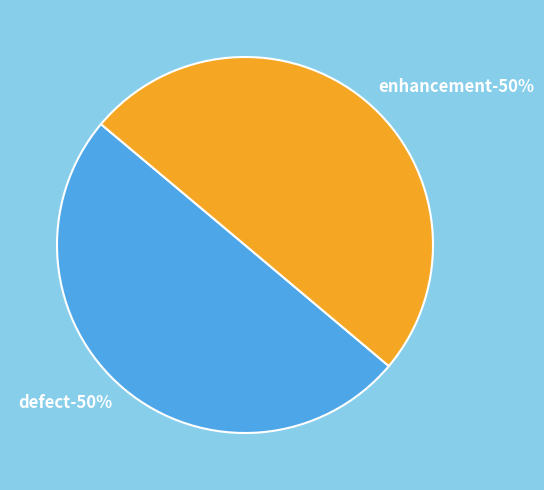

How many slices are in this pie chart?

2